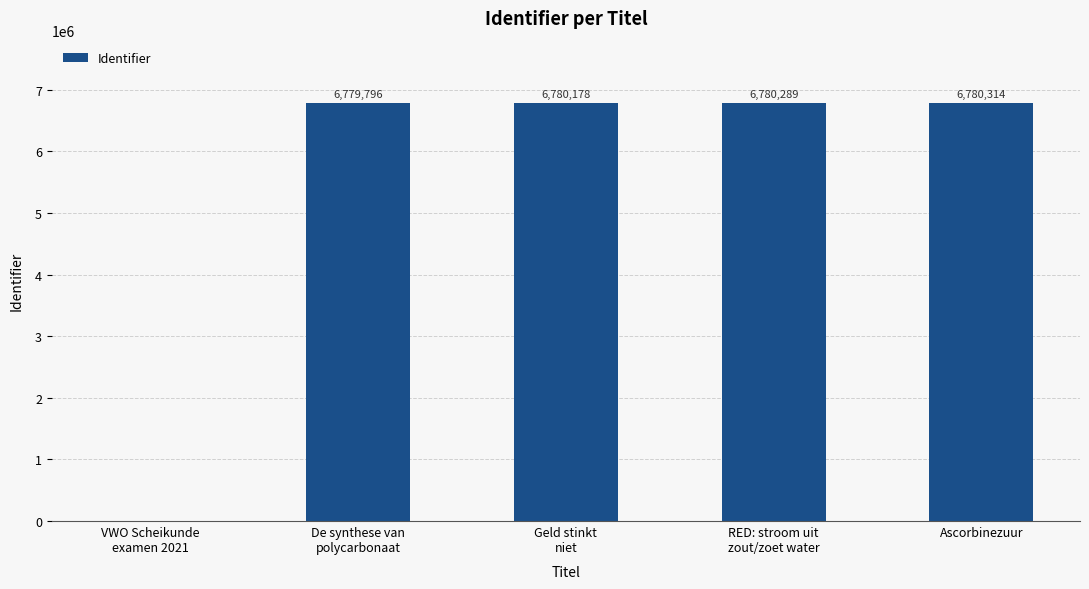

What is the greatest value displayed?

6780314